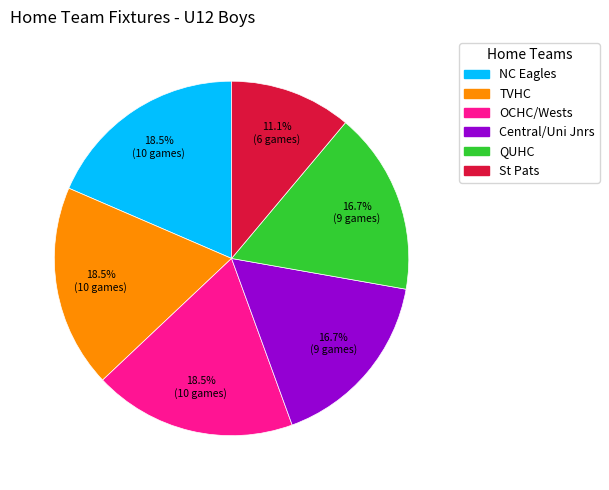

What portion of the pie excludes NC Eagles?

81.5%